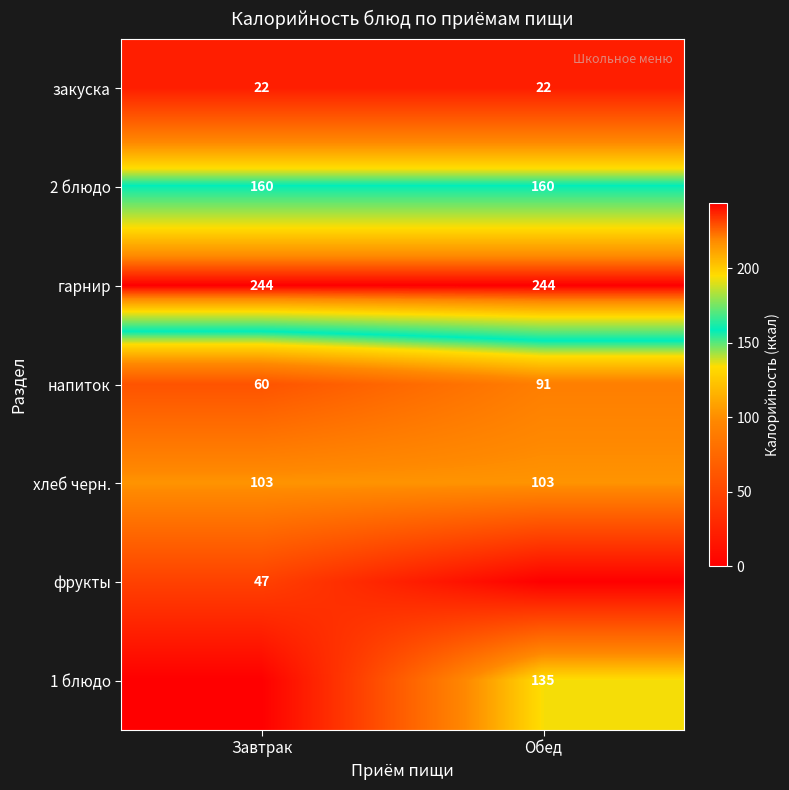

What is the maximum value for напиток?

91